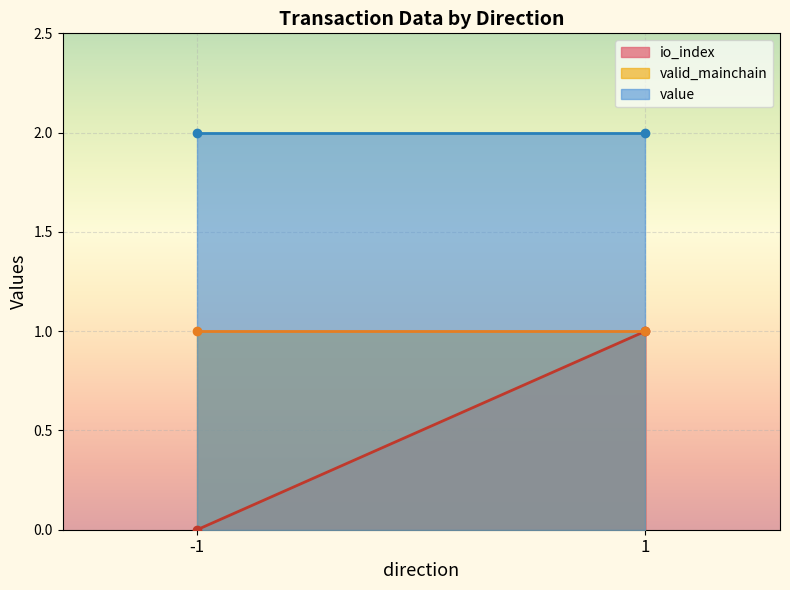

How many distinct data groups are displayed?

3